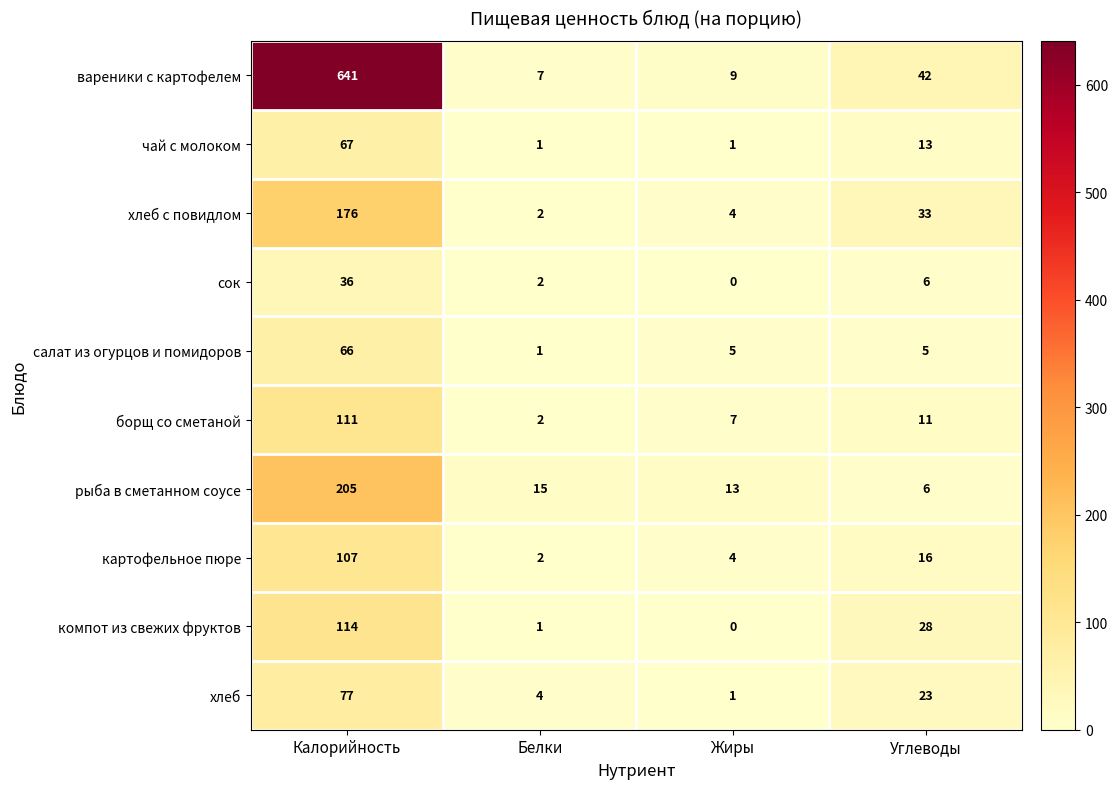

Which series has the widest spread of values?

вареники с картофелем